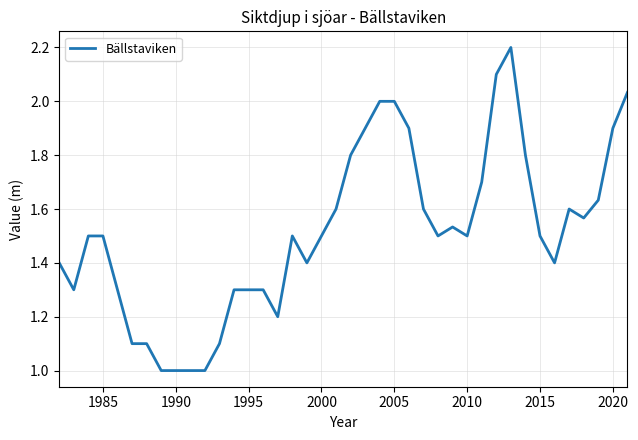

How many lines are shown in the chart?

1